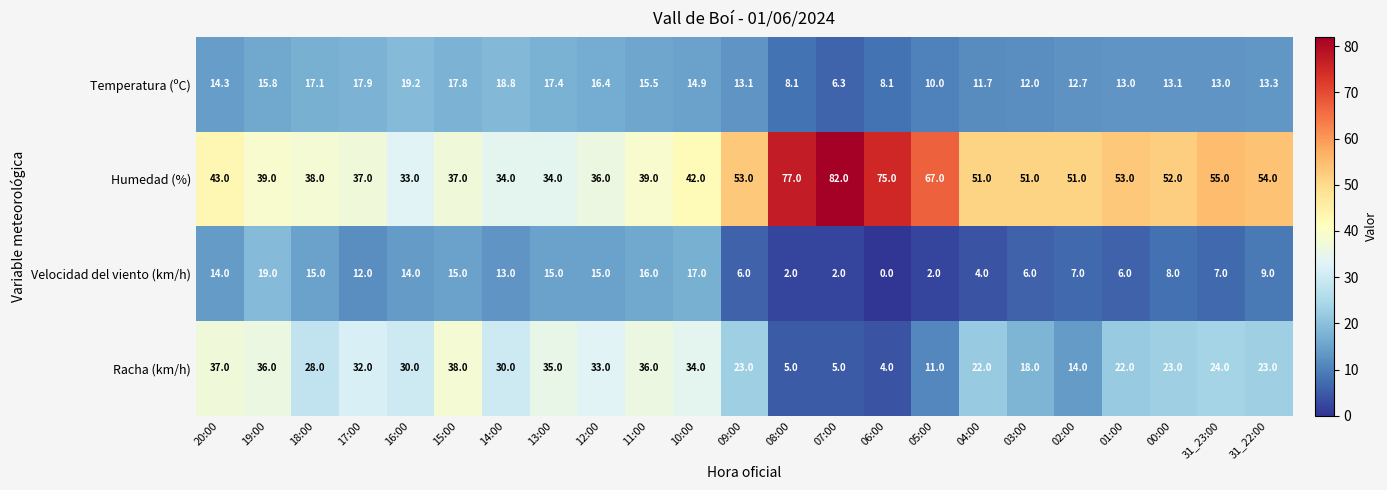

What is the difference between the highest and lowest values at 19:00?

23.2